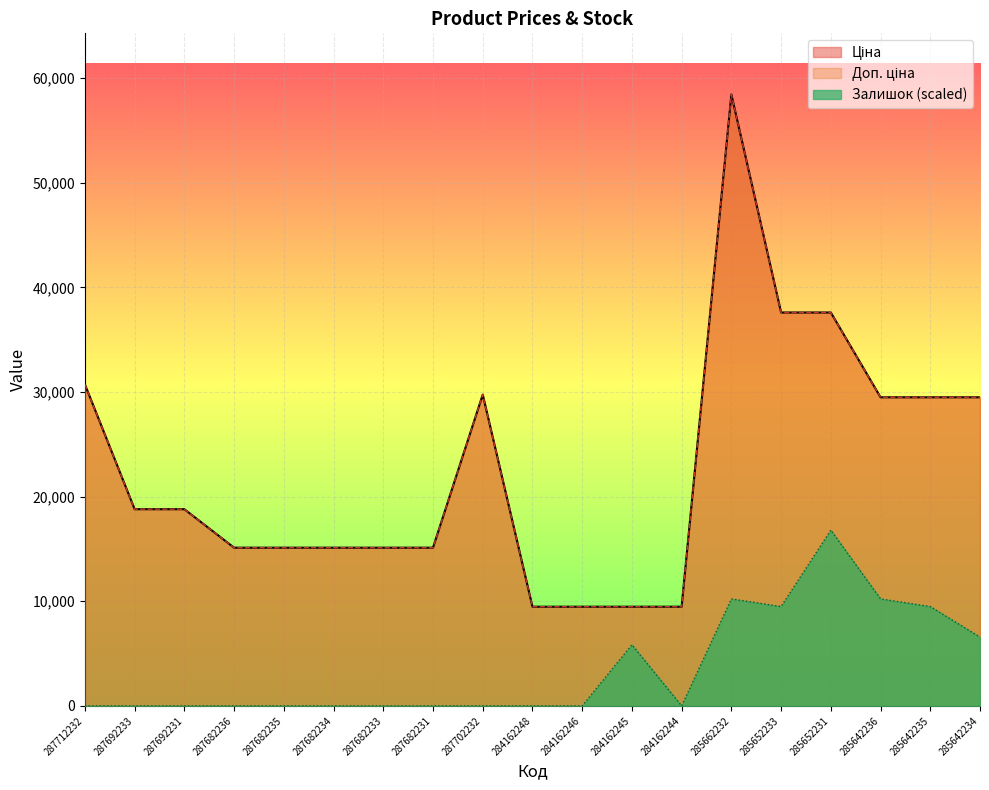

What is the difference between the highest and lowest values at 285662232?

48201.9